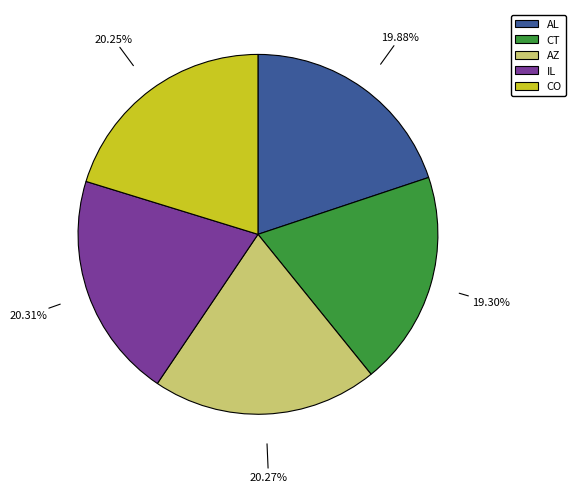

Is there any slice that represents more than half of the pie?

No